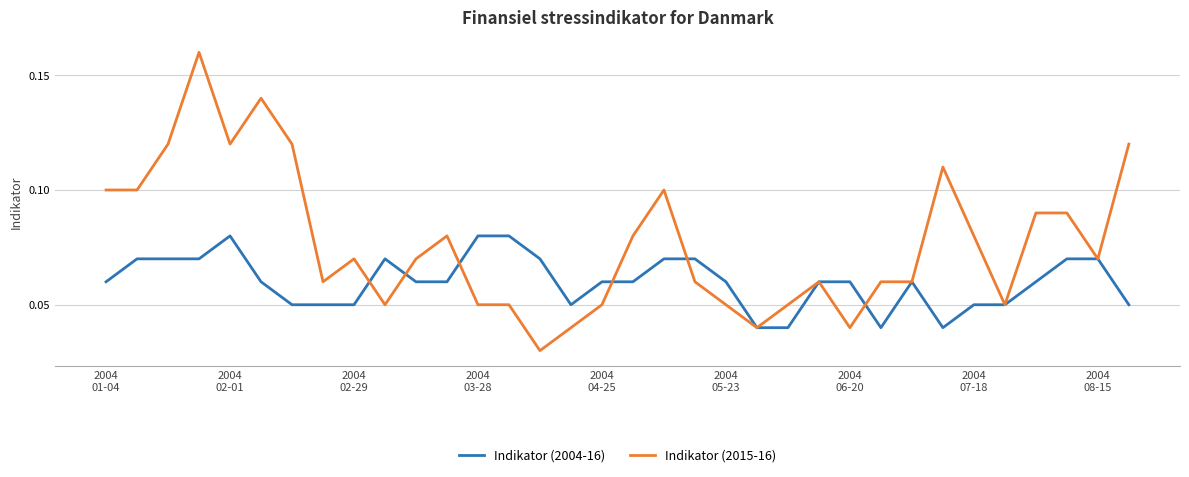

Which series has the largest total across all categories?

Indikator (2015-16)